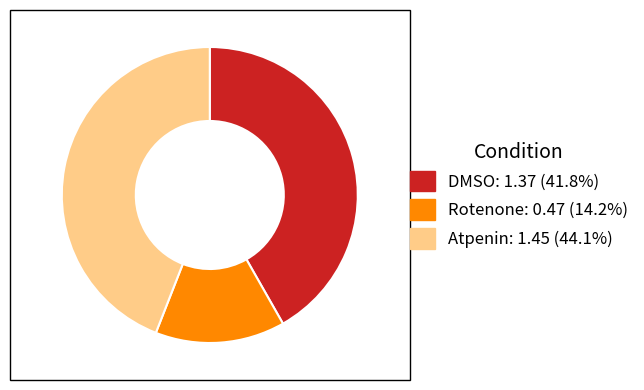

Between Atpenin and DMSO, which is larger?

Atpenin